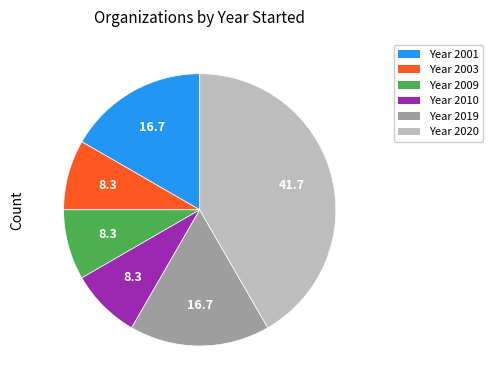

Is the sum of Year 2003 and Year 2010 greater than half?

No